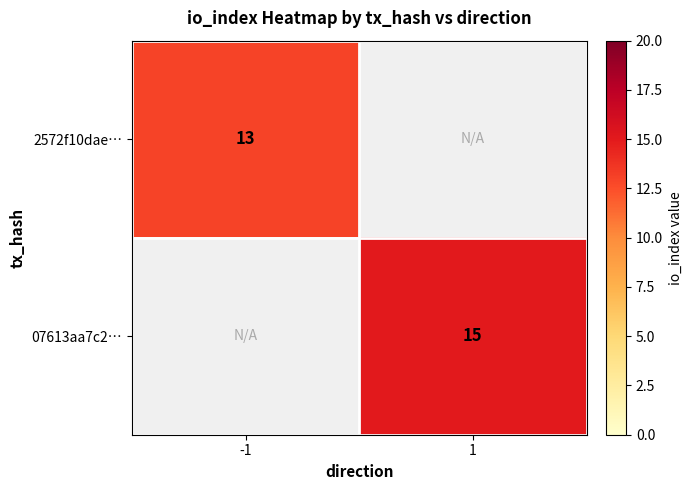

What is the minimum value shown in the chart?

13.0